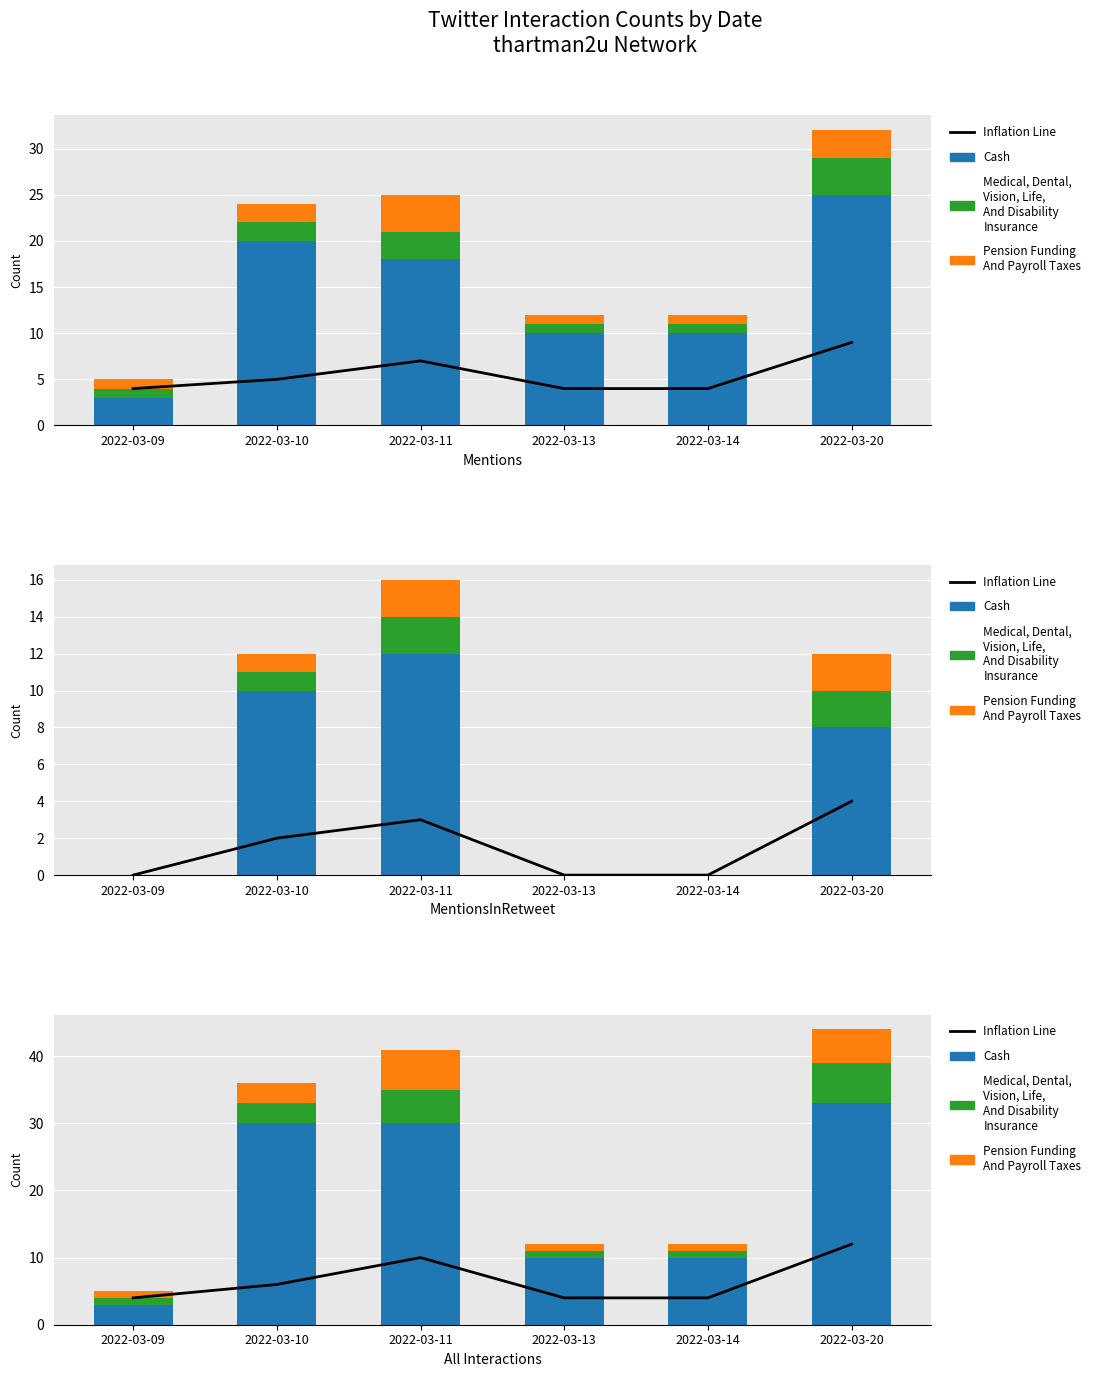

What is the sum of the Cash values at 2022-03-14 and 2022-03-20?

43